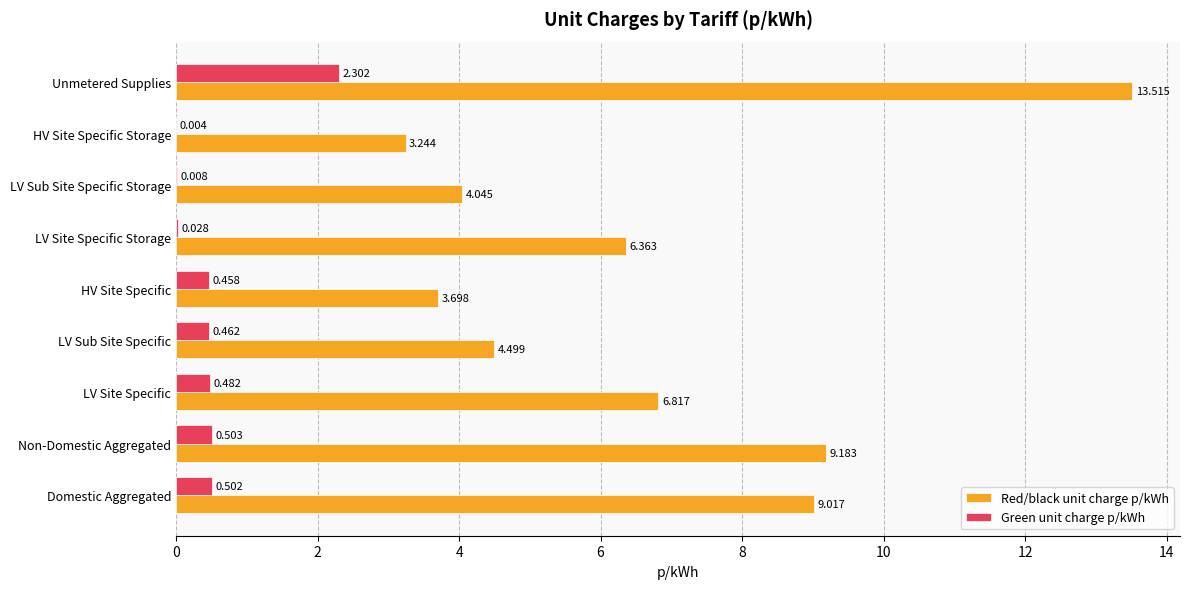

Where is Red/black unit charge p/kWh nearest to the value 8?

Domestic Aggregated